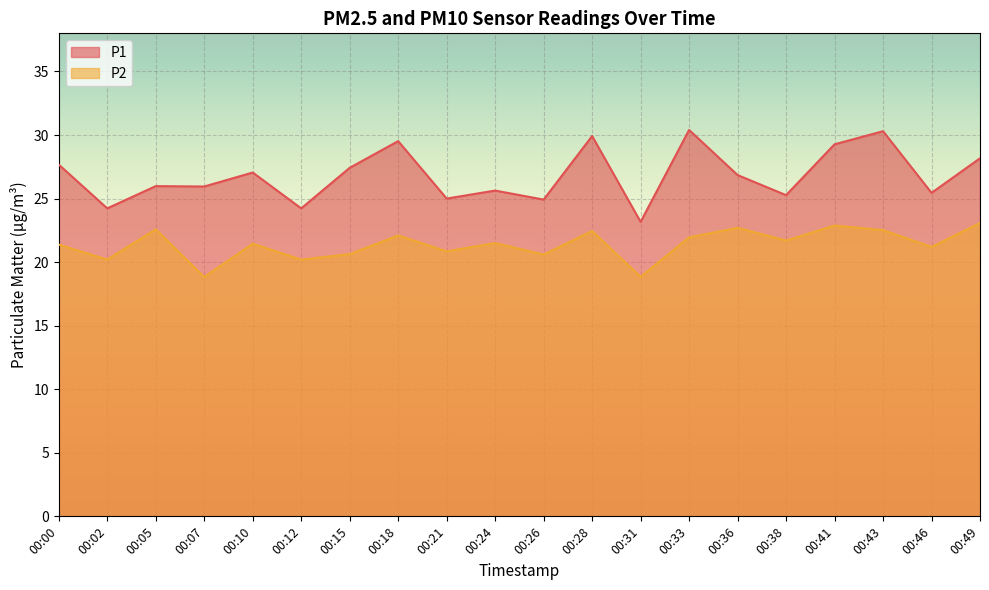

Rank the series by their average value, from highest to lowest.

P1, P2